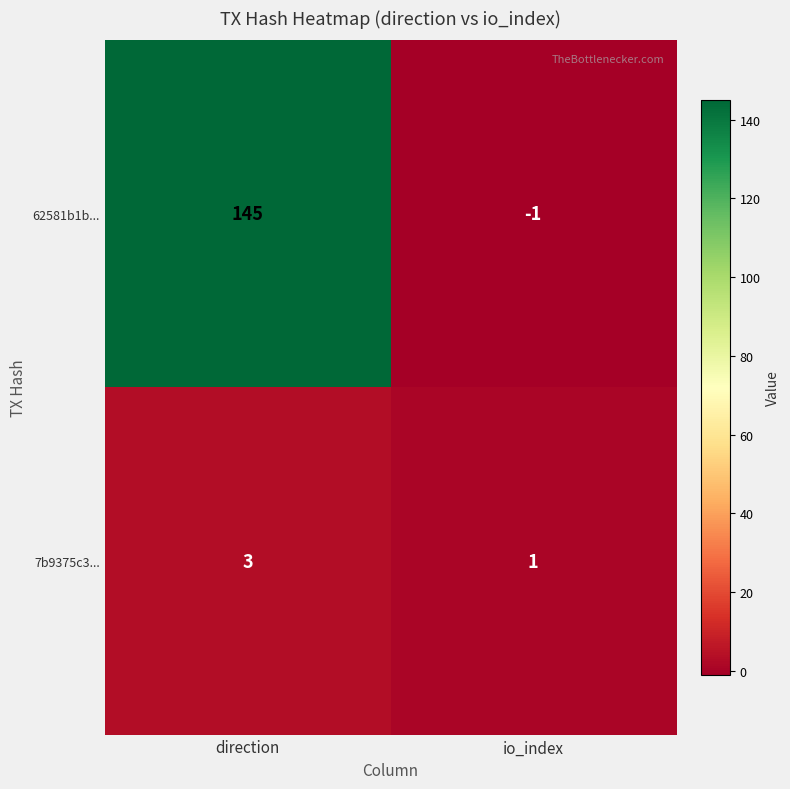

What is the spread (max minus min) of values at direction?

142